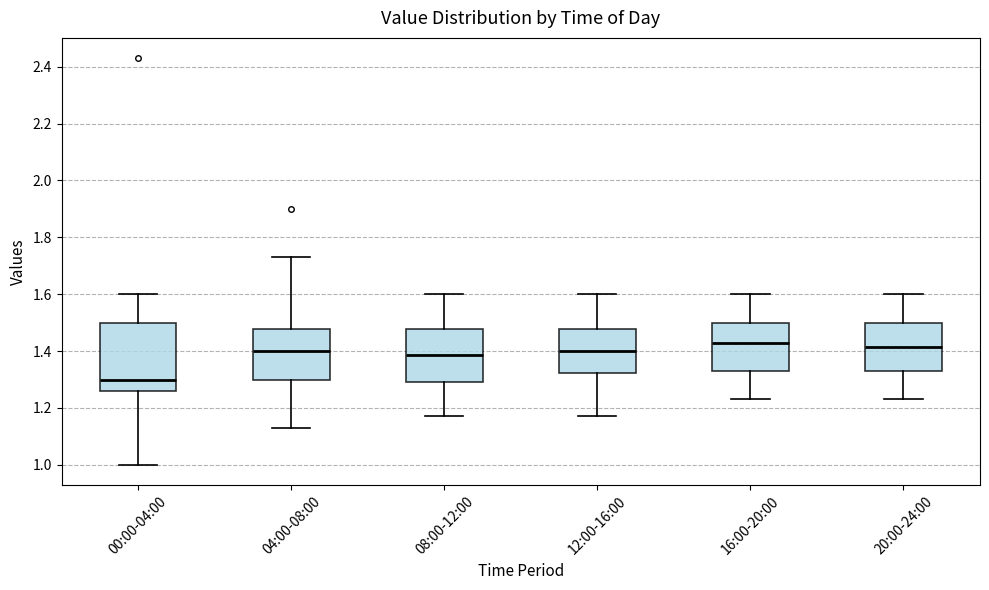

Which box has the lowest median line?

00:00-04:00